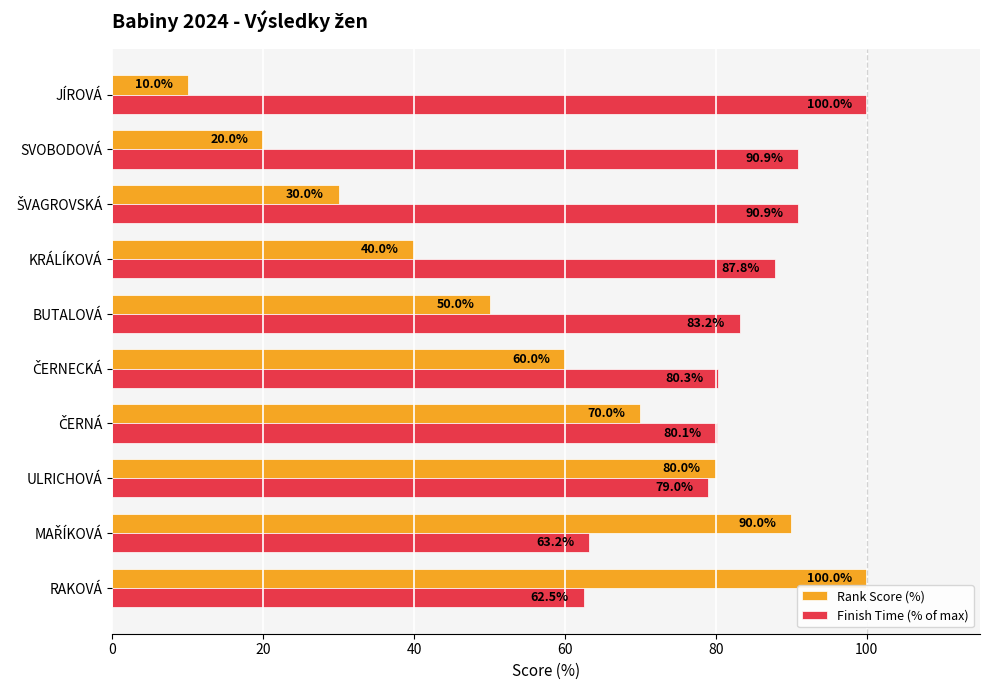

What is the difference between the maximum and minimum values in the Rank Score (%) series?

90.0